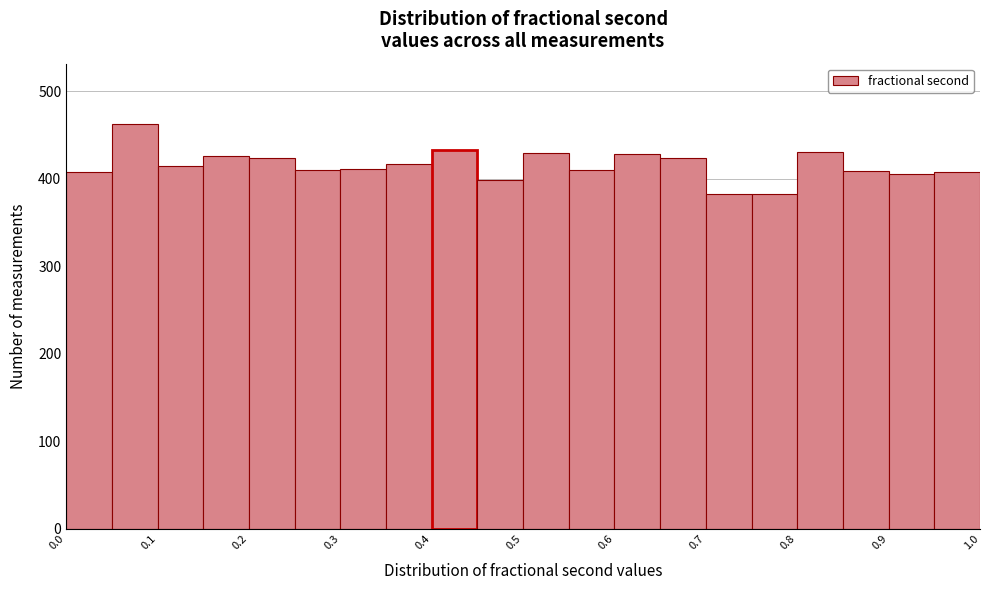

Reading left to right, list every bar in this chart as the range it spans on the x-axis followed by its height. The values are not printed on the chart, so give them approximately, as read against the axis.

0.00 to 0.05: 410
0.05 to 0.10: 460
0.10 to 0.15: 410
0.15 to 0.20: 430
0.20 to 0.25: 420
0.25 to 0.30: 410
0.30 to 0.35: 410
0.35 to 0.40: 420
0.40 to 0.45: 430
0.45 to 0.50: 400
0.50 to 0.55: 430
0.55 to 0.60: 410
0.60 to 0.65: 430
0.65 to 0.70: 420
0.70 to 0.75: 380
0.75 to 0.80: 380
0.80 to 0.85: 430
0.85 to 0.90: 410
0.90 to 0.95: 410
0.95 to 1.00: 410